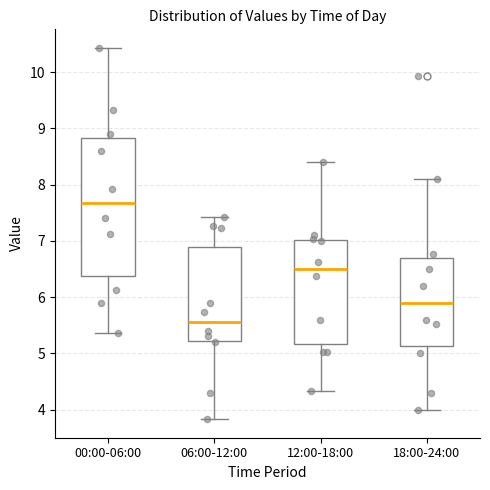

Reading left to right, read every box against the y-axis: the position of its median line, the range the box covers, and the ends of its whiskers. The values are not printed on the chart, so give them approximately, as read against the axis.

00:00-06:00: median 7.7, box 6.4 to 8.8, whiskers 5.4 to 10.4
06:00-12:00: median 5.6, box 5.2 to 6.9, whiskers 3.8 to 7.4
12:00-18:00: median 6.5, box 5.2 to 7.0, whiskers 4.3 to 8.4
18:00-24:00: median 5.9, box 5.1 to 6.7, whiskers 4.0 to 8.1